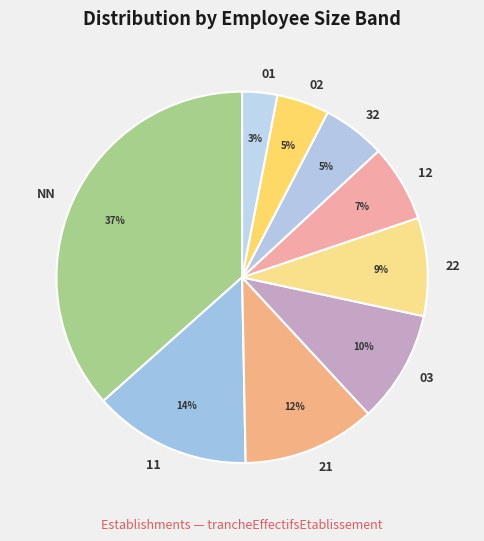

Which has a higher value, 03 or 12?

03